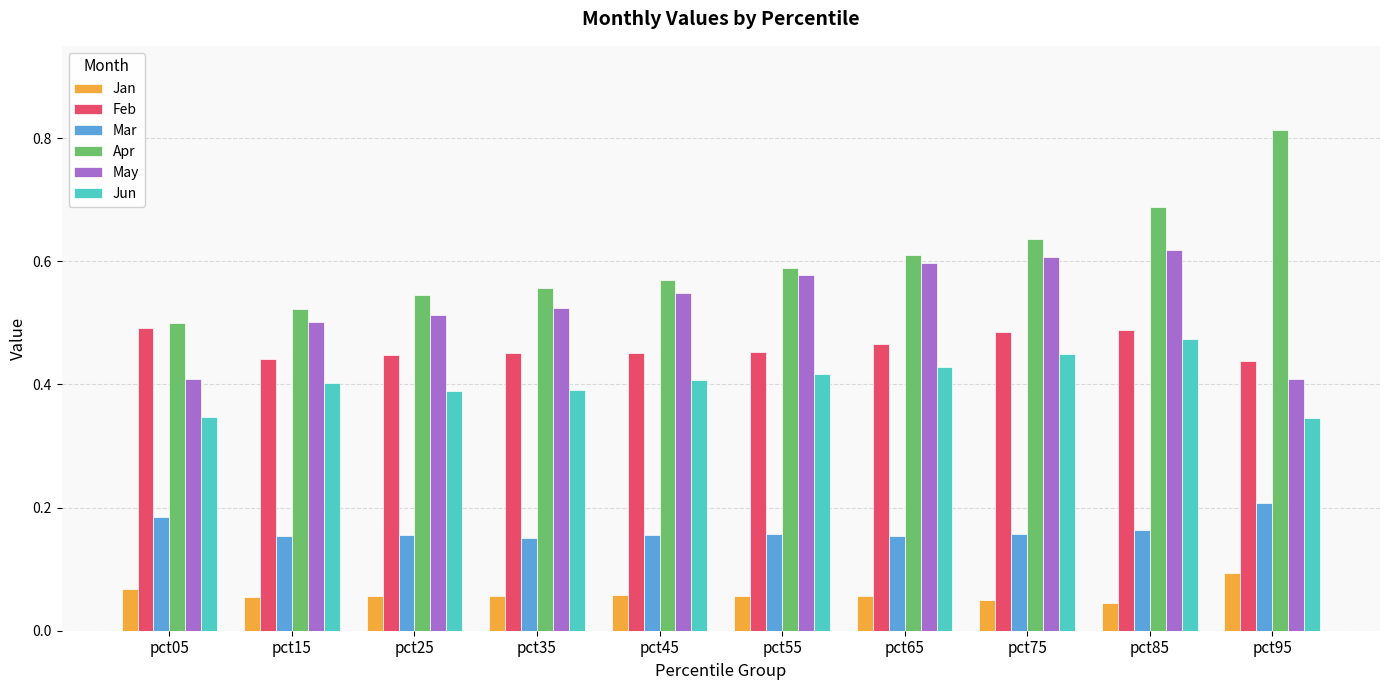

How many Feb values are between 0 and 1?

10